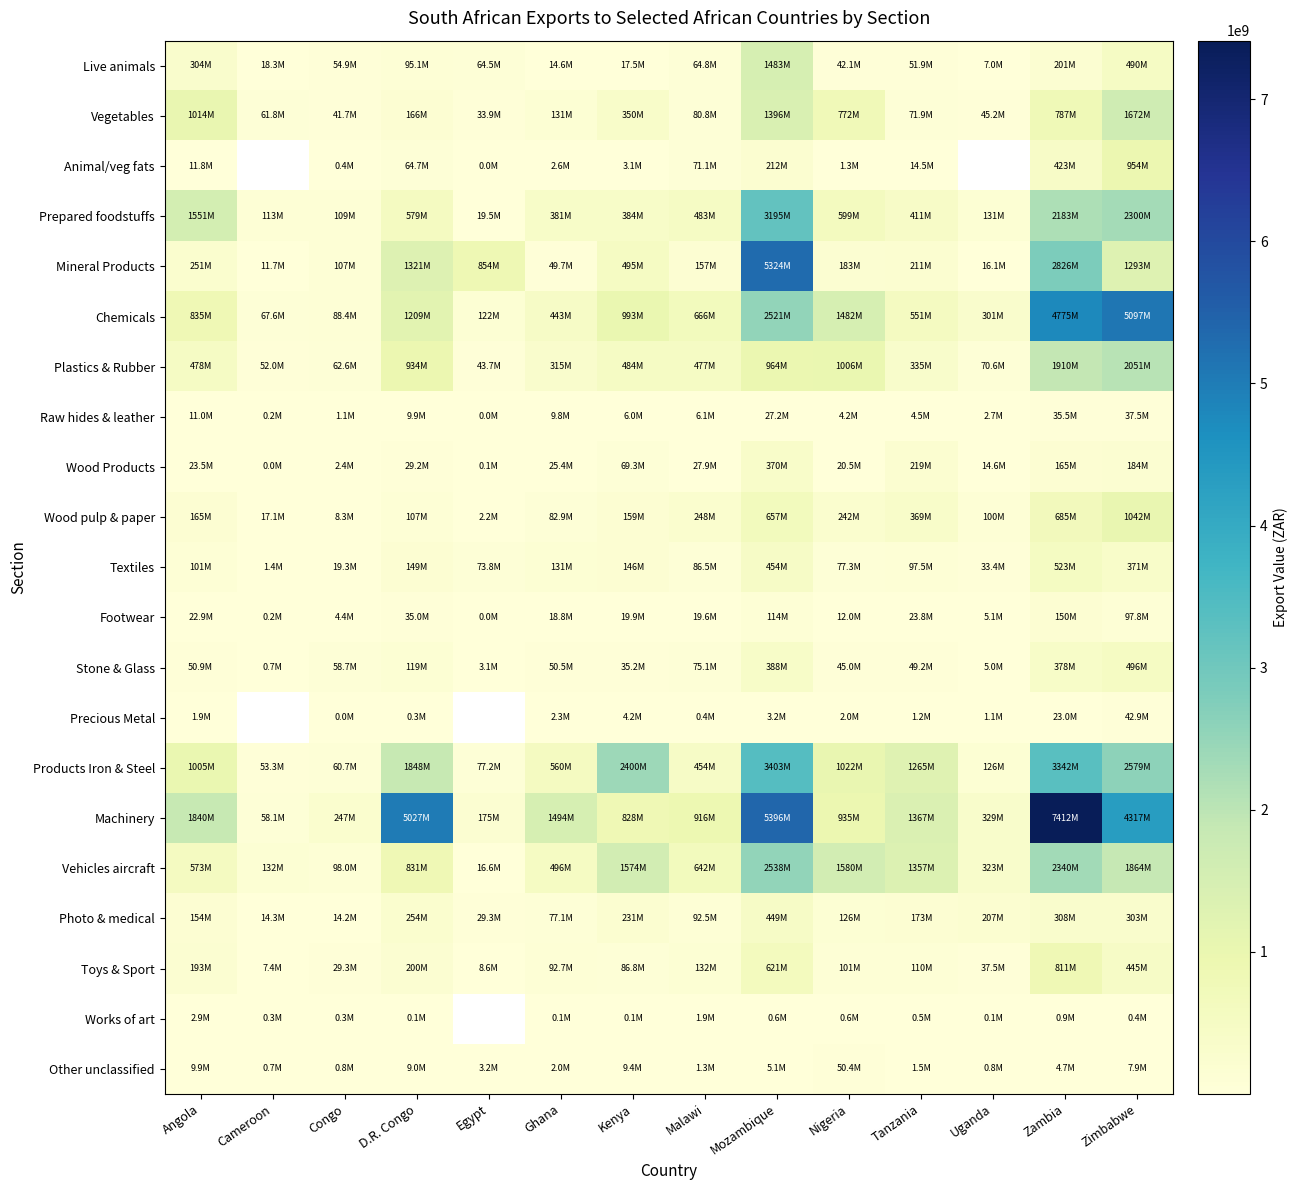

At how many categories does at least one series exceed 6323186838?

1